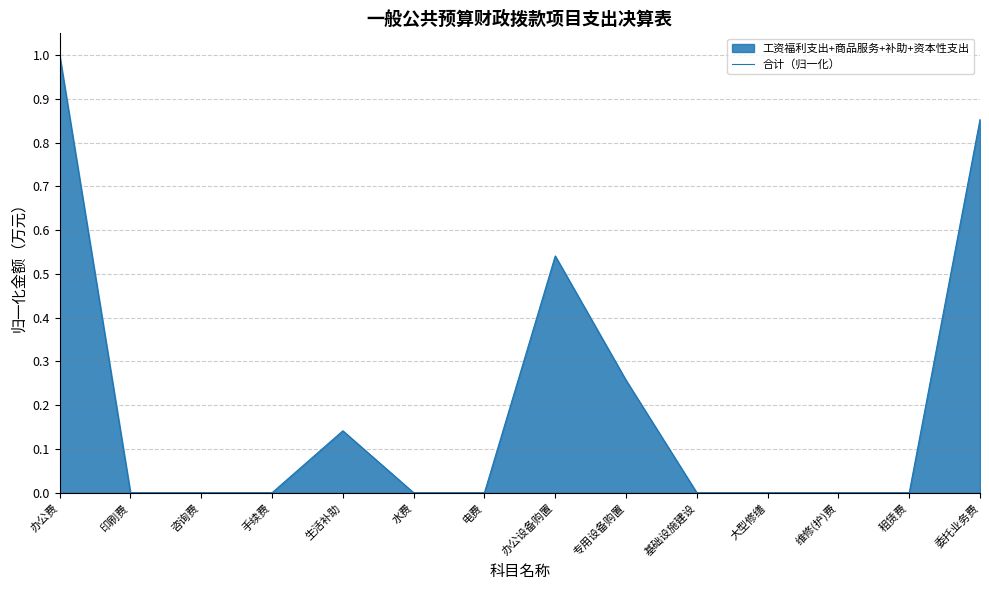

What is the label of the 9th point from the right?

水费